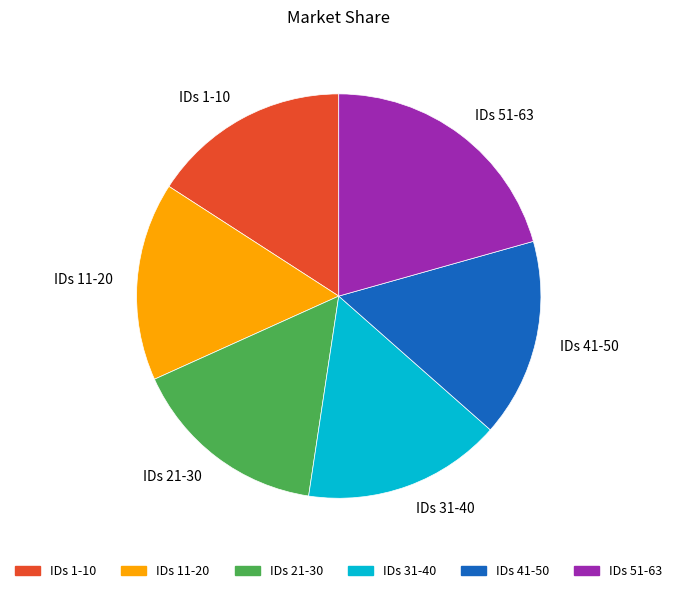

Count the number of slices in the pie.

6